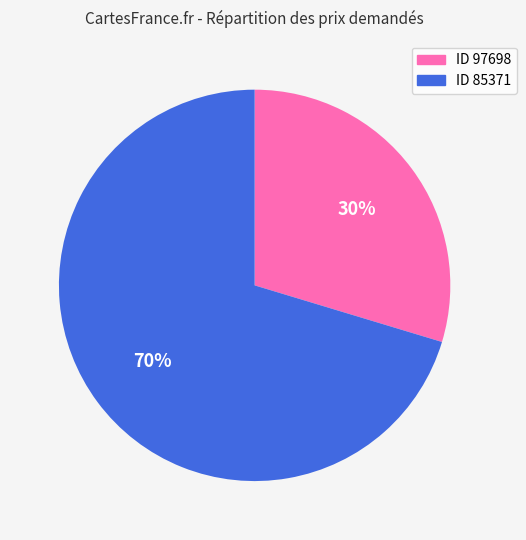

Count the number of slices in the pie.

2